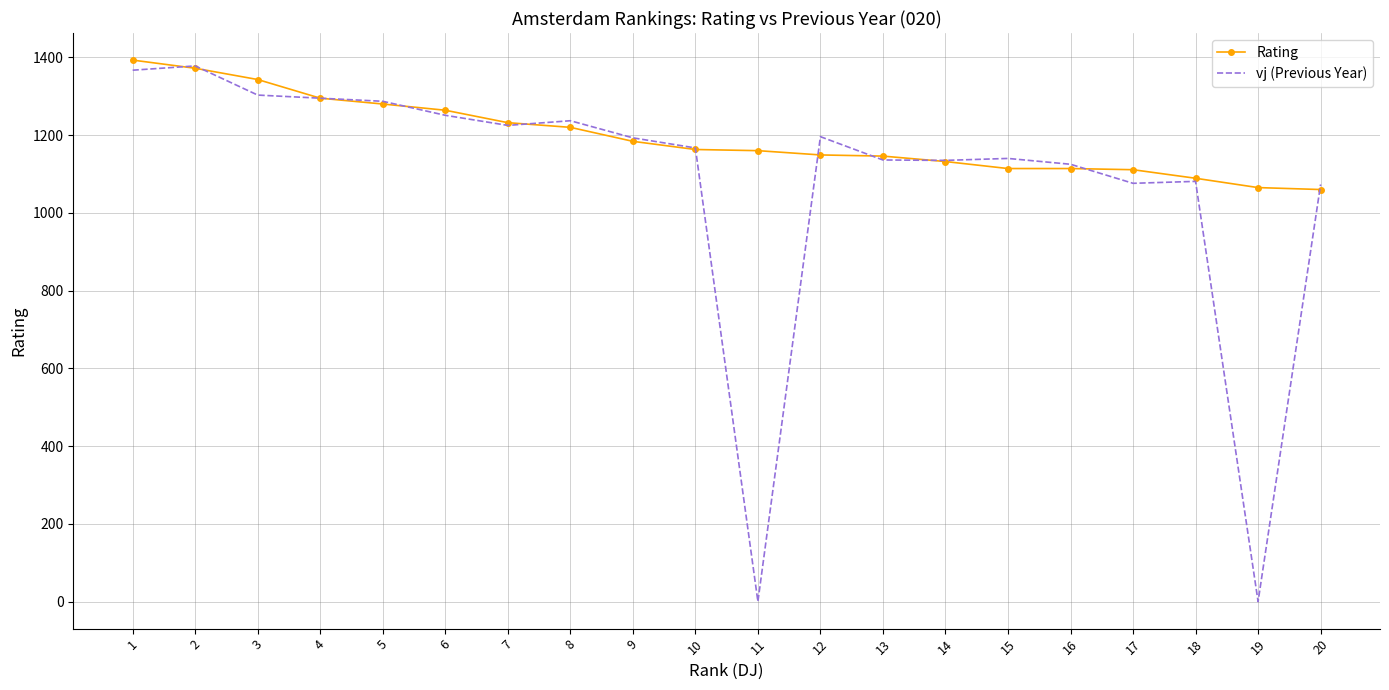

What is the maximum value for vj (Previous Year)?

1378